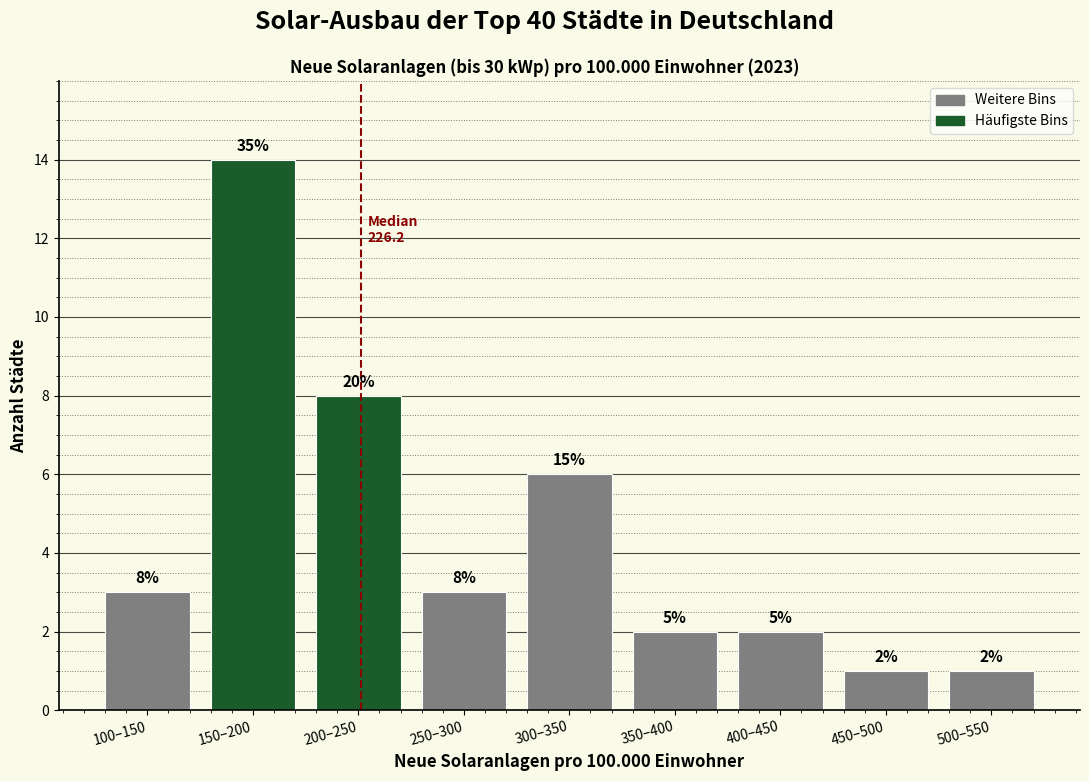

Are the bars horizontal?

No